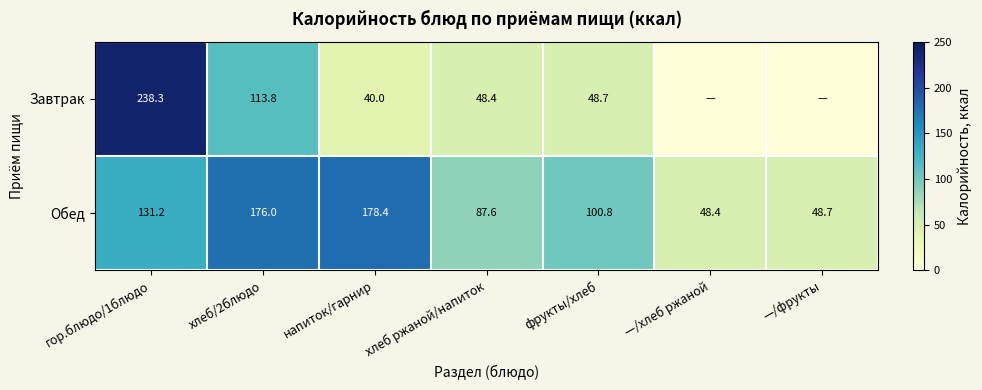

The Обед series shows 14.6 at —/фрукты. True or false?

False